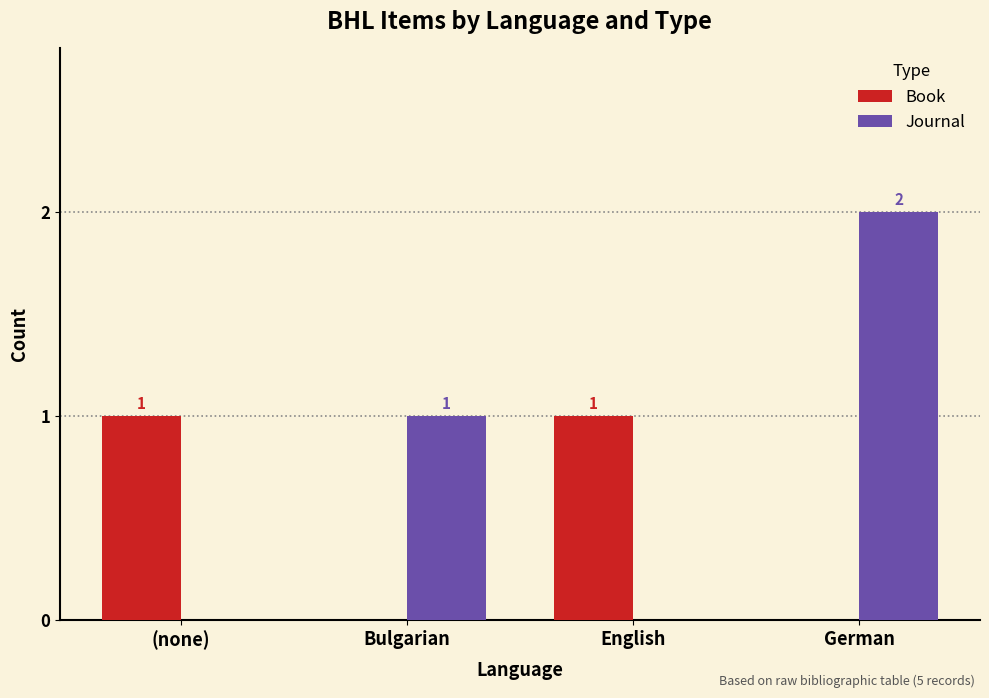

At which category is the sum across all series the highest?

German